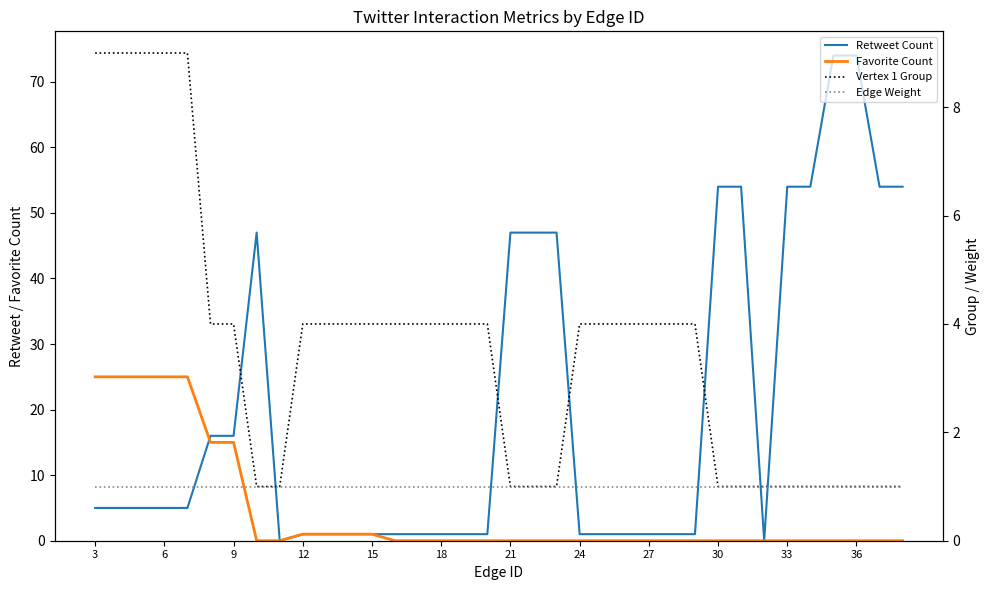

How many values in the Retweet Count series exceed 5?

14